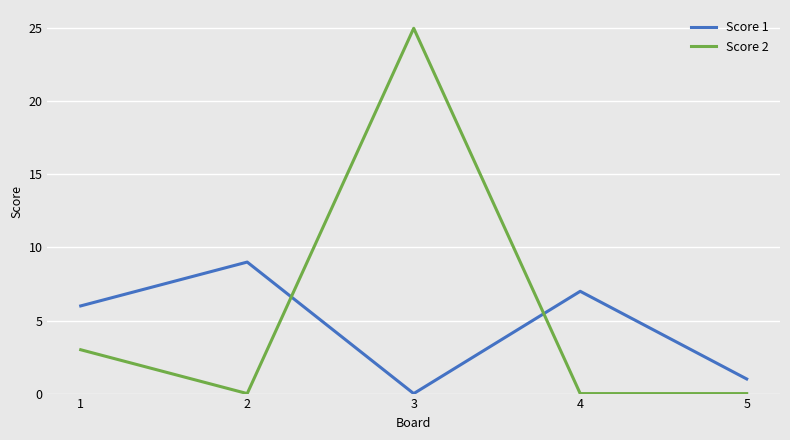

Rank the categories by Score 1 value from highest to lowest.

2, 4, 1, 5, 3